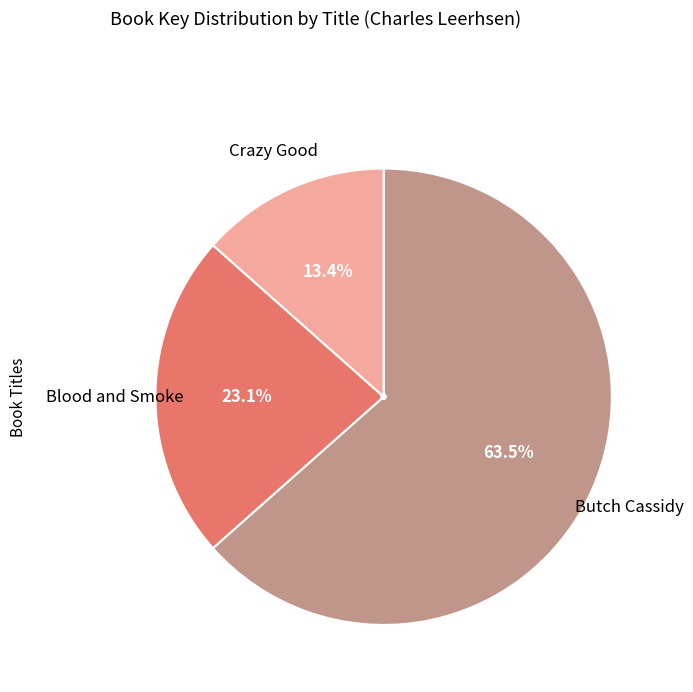

What percentage is NOT represented by Blood and Smoke?

76.9%